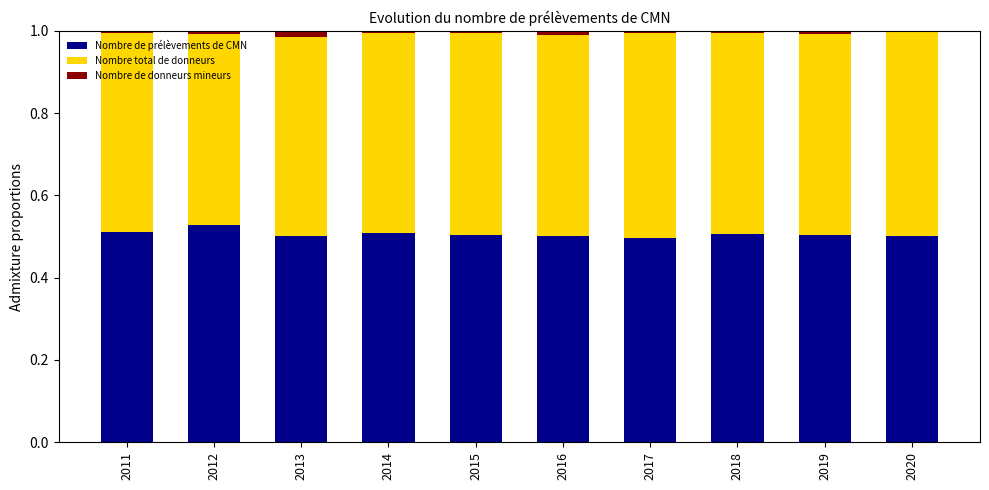

The Nombre de prélèvements de CMN series shows 0.3 at 2013. True or false?

False